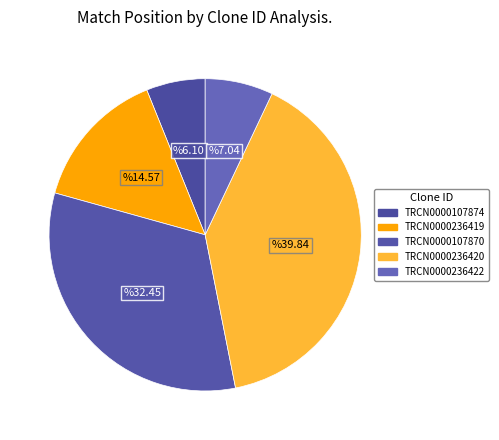

What percentage is the TRCN0000107870 slice, to the nearest percent?

32%